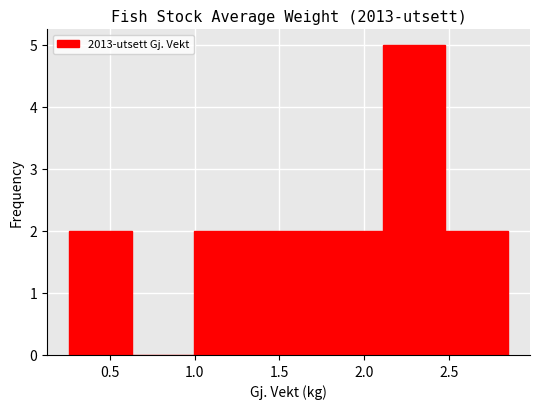

Reading left to right, list every bar in this chart as the range it spans on the x-axis followed by its height. Neither the bar edges nor the heights are printed on the chart, so give them approximately, as read against the axes.

0.25 to 0.65: 2
0.65 to 1.00: 0
1.00 to 1.35: 2
1.35 to 1.75: 2
1.75 to 2.10: 2
2.10 to 2.50: 5
2.50 to 2.85: 2